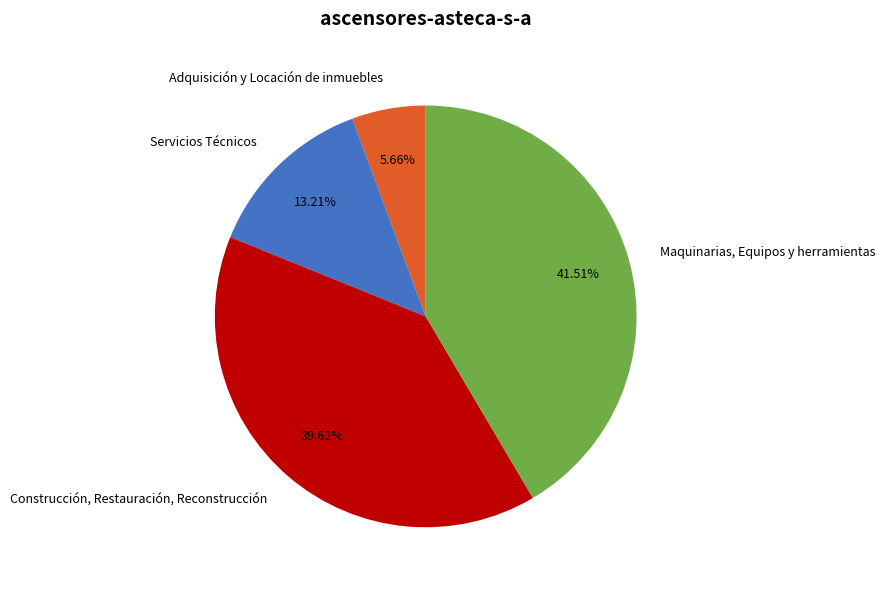

True or false: Servicios Técnicos accounts for 6% of the total.

False